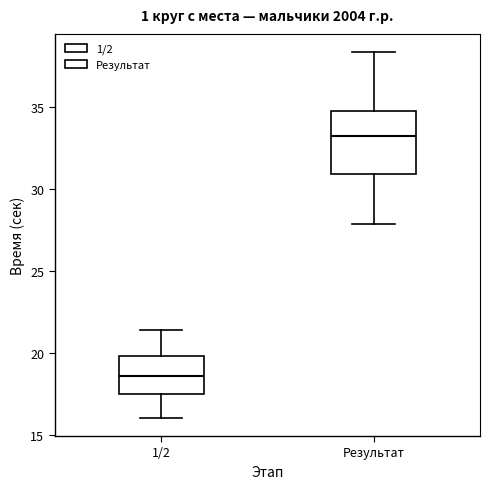

Which box is the tallest, from its lower edge to its upper edge?

Результат